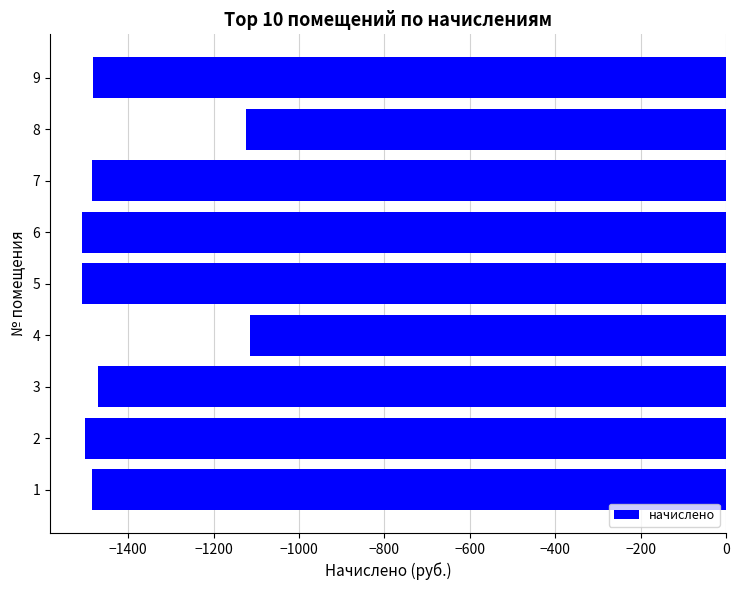

What is the change in value from 1 to 4?

+371.5